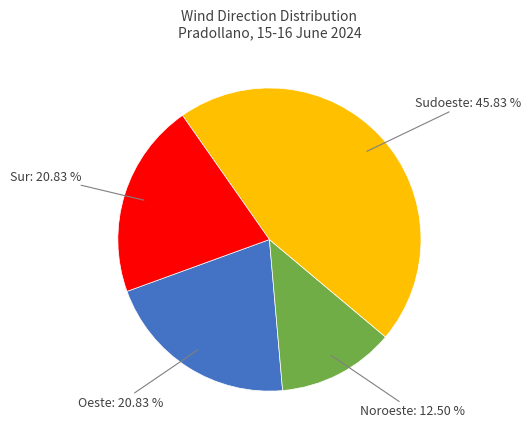

Does any single category account for the majority?

No